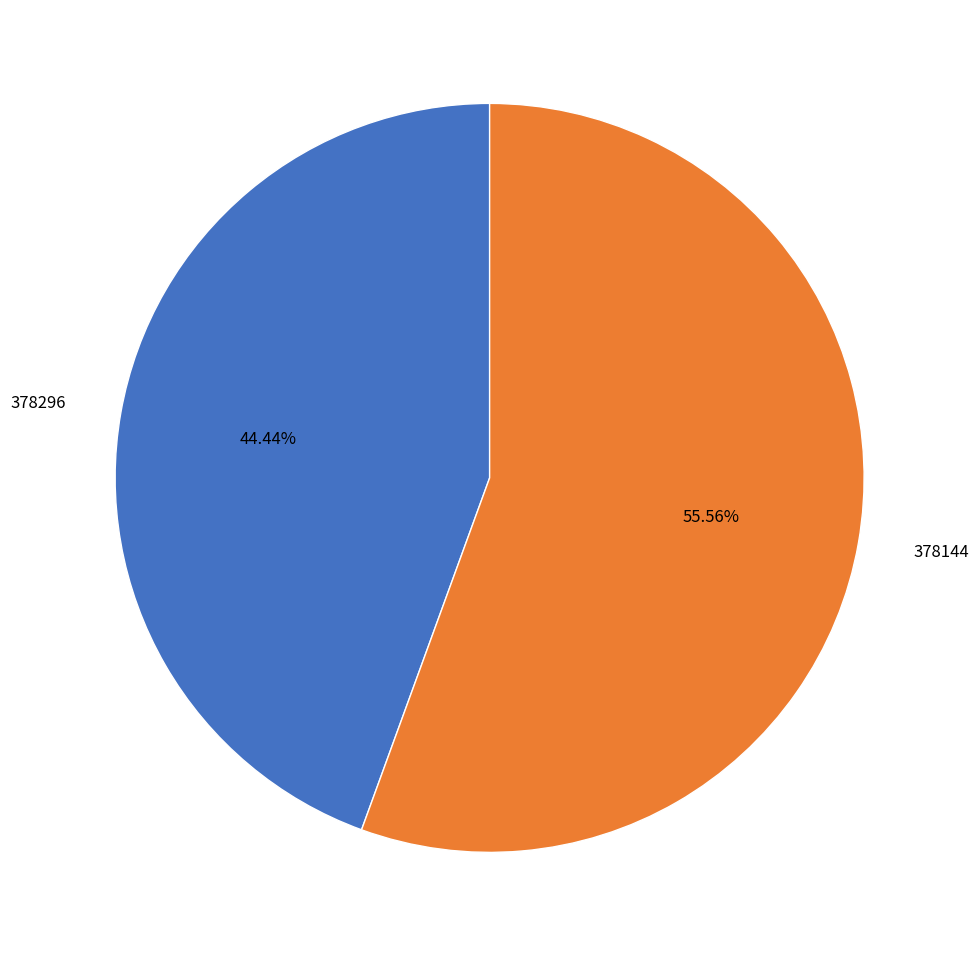

To the nearest percent, what is the difference between the 378296 and 378144 slice percentages?

11%